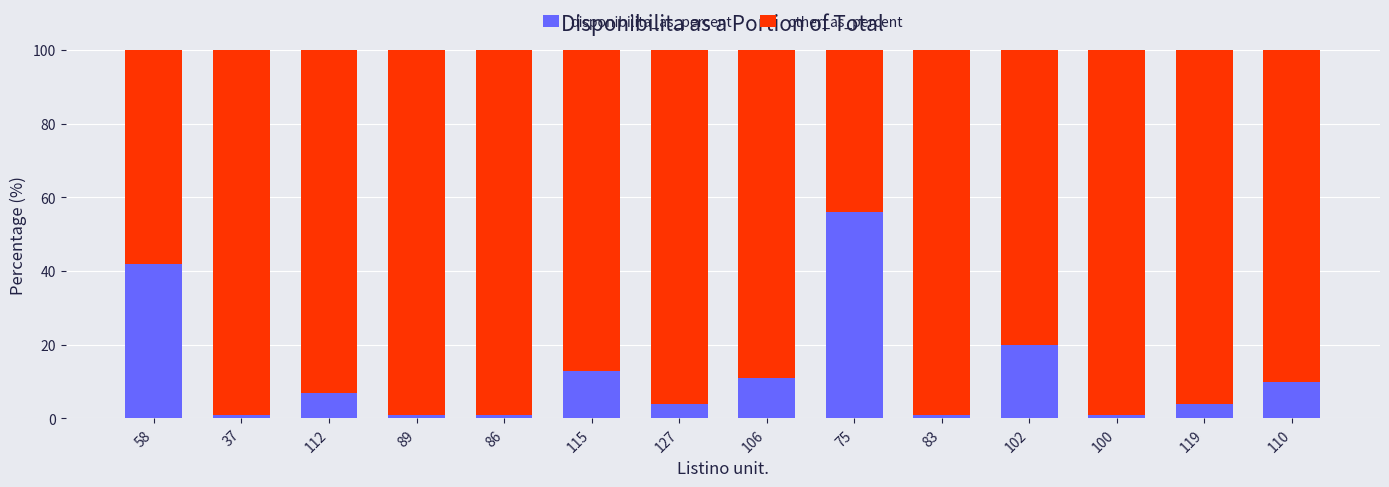

The disponibilita_as_percent series shows 11.0 at 106. True or false?

True